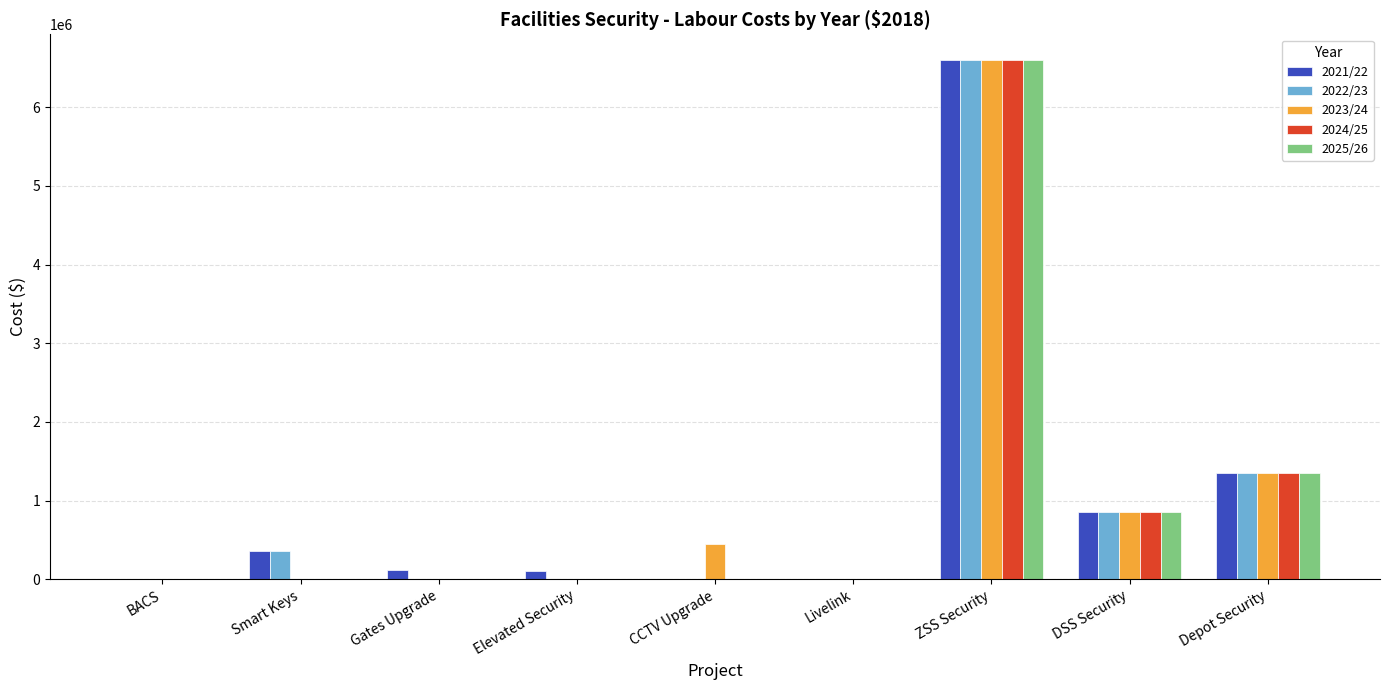

What is the sum of all 2023/24 values?

9258901.6